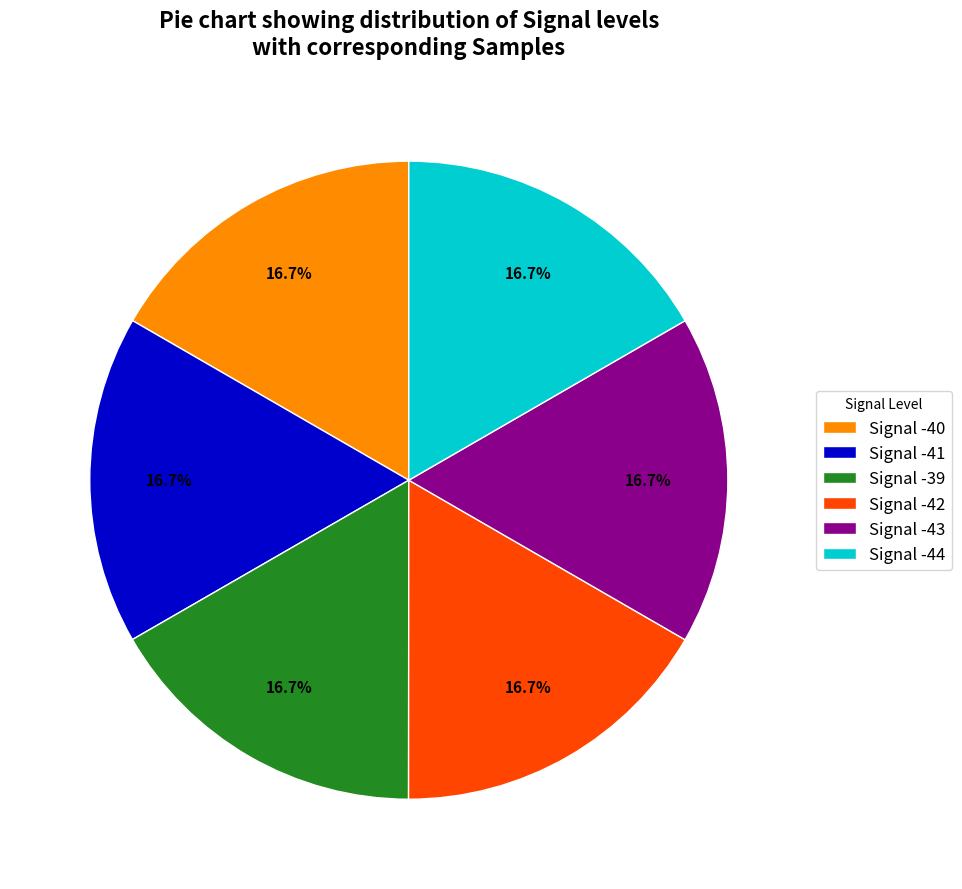

What percentage do Signal -42 and Signal -40 together represent?

33.3%